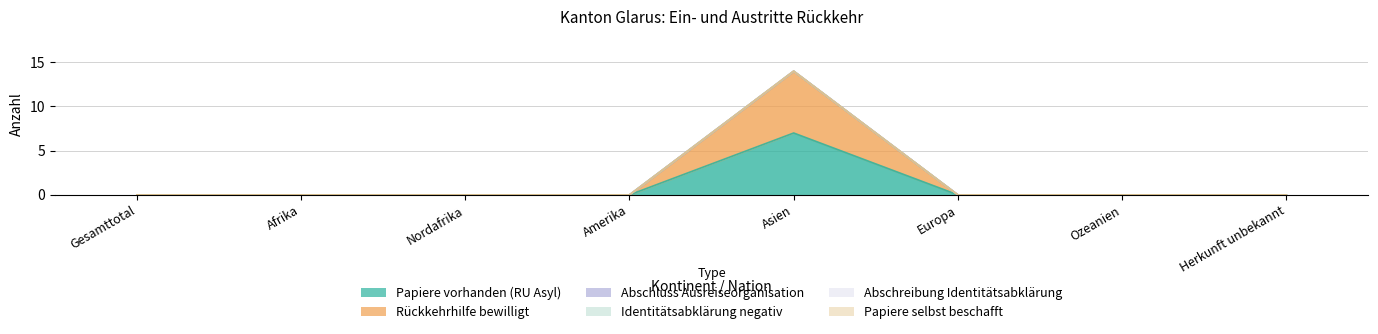

How many lines are shown in the chart?

6